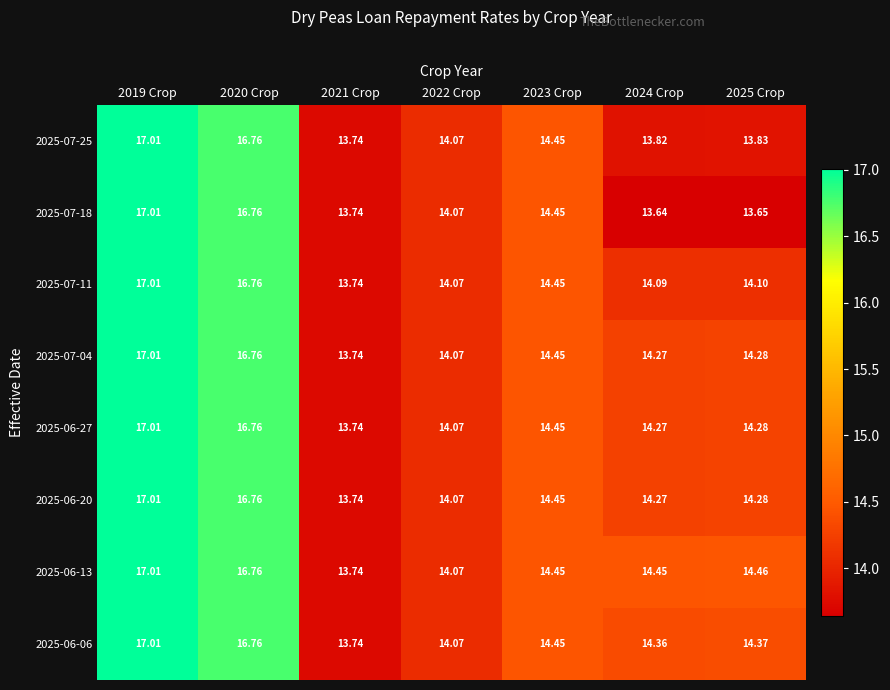

Is the value of 2025-06-27 at 2019 Crop greater than the value of 2025-06-13 at 2020 Crop?

Yes